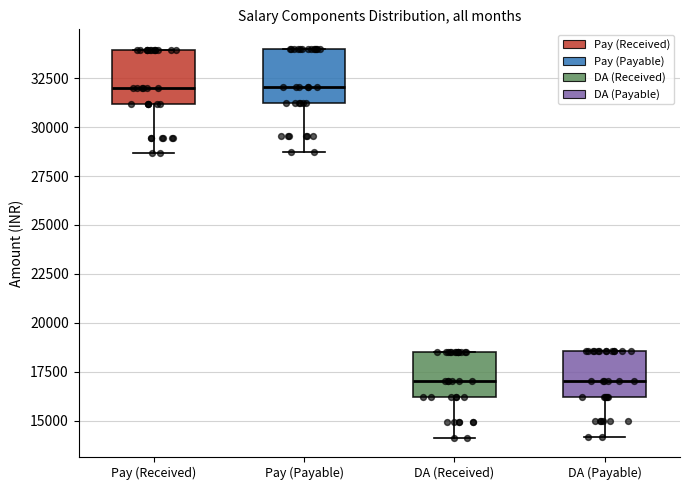

Reading left to right, transcribe this box plot: for each box, give where its median line is, the range the box spans, and where its two whiskers end, as read against the y-axis. The values are not printed on the chart, so give them approximately, as read against the axis.

Pay (Received): median 32000, box 31000 to 34000, whiskers 28500 to 34000
Pay (Payable): median 32000, box 31000 to 34000, whiskers 28500 to 34000
DA (Received): median 17000, box 16000 to 18500, whiskers 14000 to 18500
DA (Payable): median 17000, box 16000 to 18500, whiskers 14000 to 18500